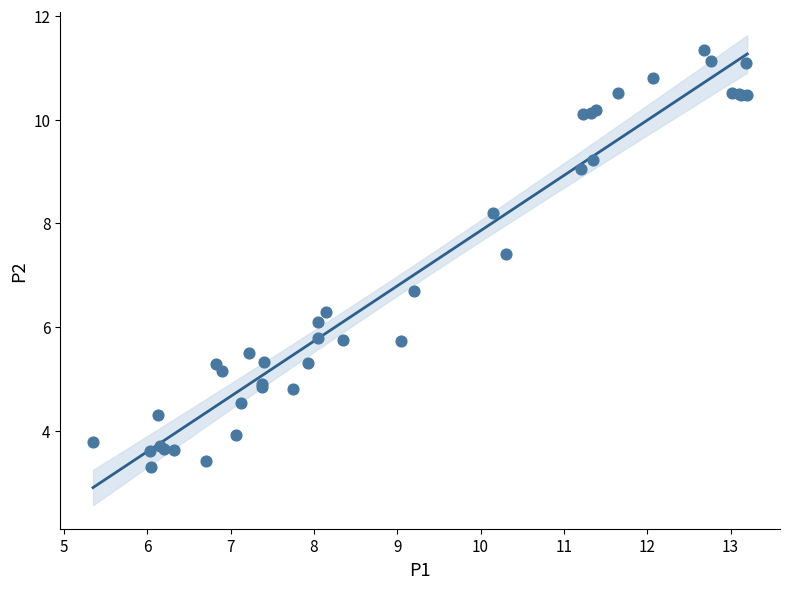

What Y value in the scatter plot is closest to 7?

6.7